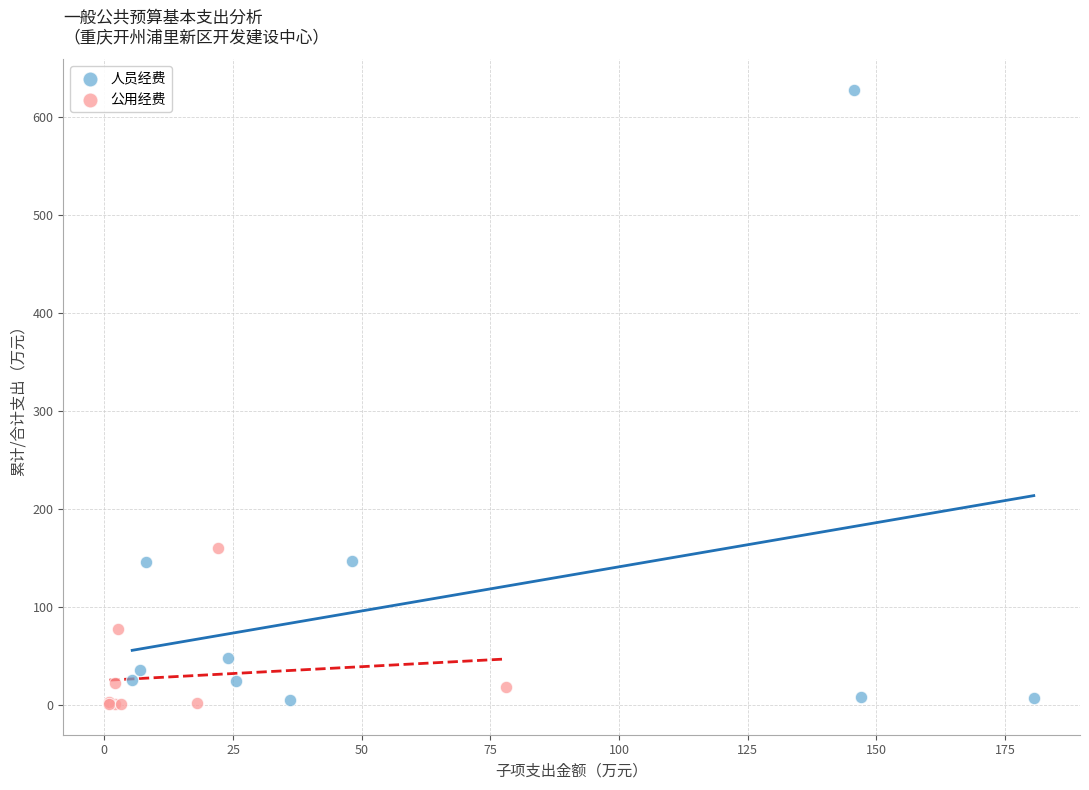

Which series has the widest spread of Y values?

人员经费